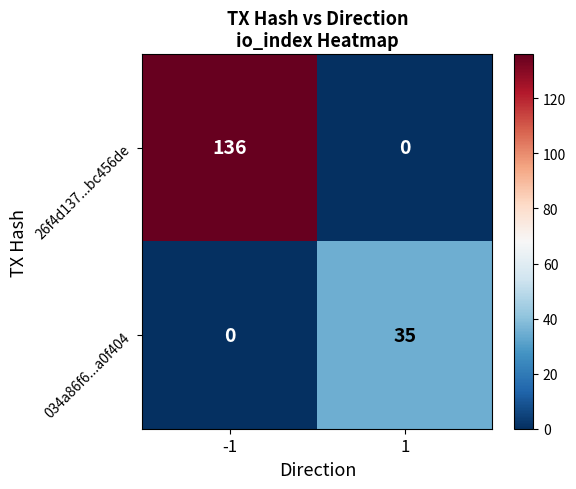

Reading right to left, extract all data points from this chart.

26f4d137...bc456de: 0	136
034a86f6...a0f404: 35	0